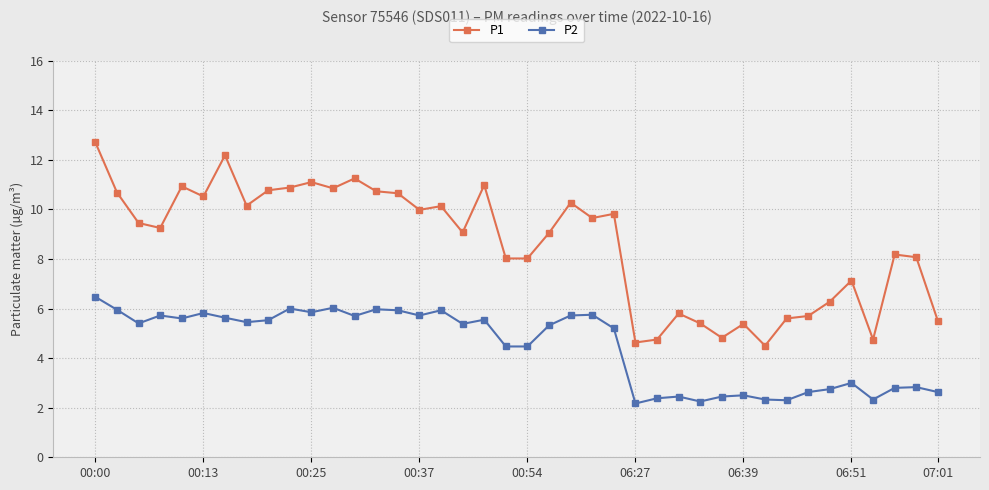

How many data points does each series have?

40